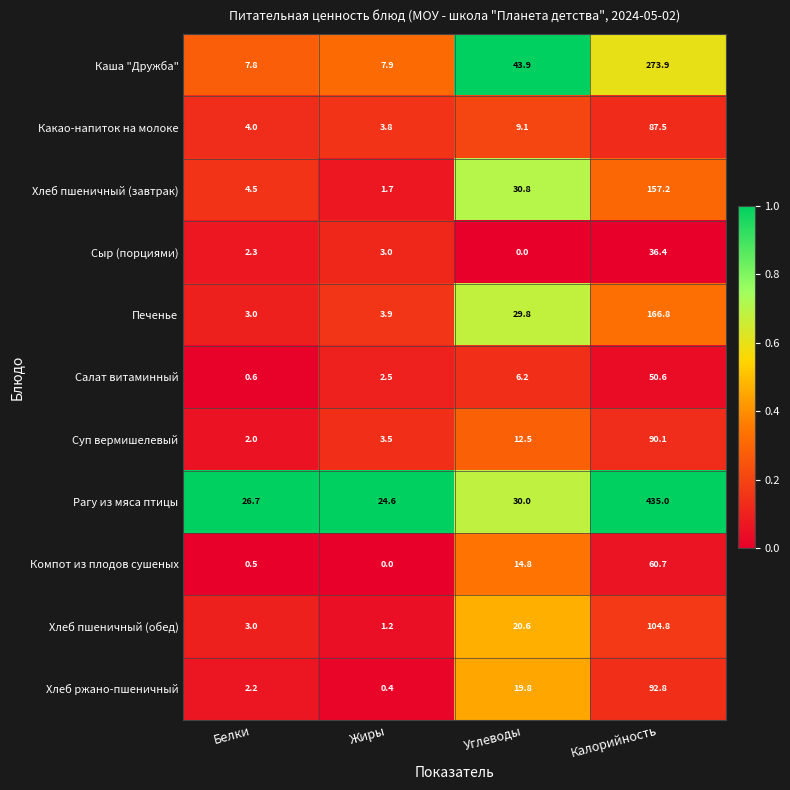

Rank the categories by Хлеб ржано-пшеничный value from highest to lowest.

Калорийность, Углеводы, Белки, Жиры